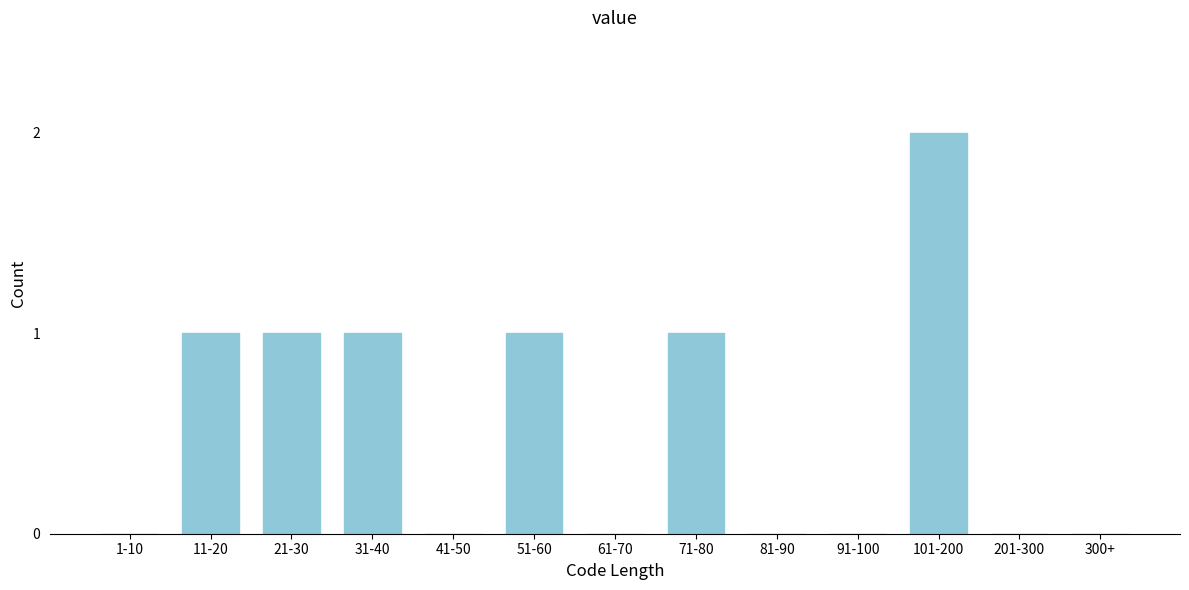

Reading left to right, list all the values displayed in this chart.

1-10=0	11-20=1	21-30=1	31-40=1	41-50=0	51-60=1	61-70=0	71-80=1	81-90=0	91-100=0	101-200=2	201-300=0	300+=0